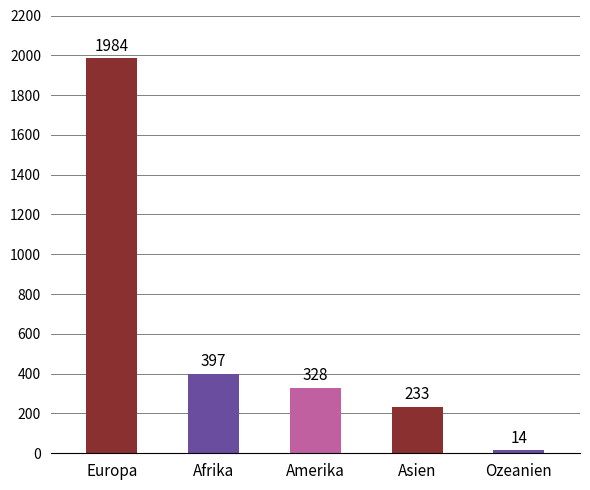

What position from the right is Europa?

5